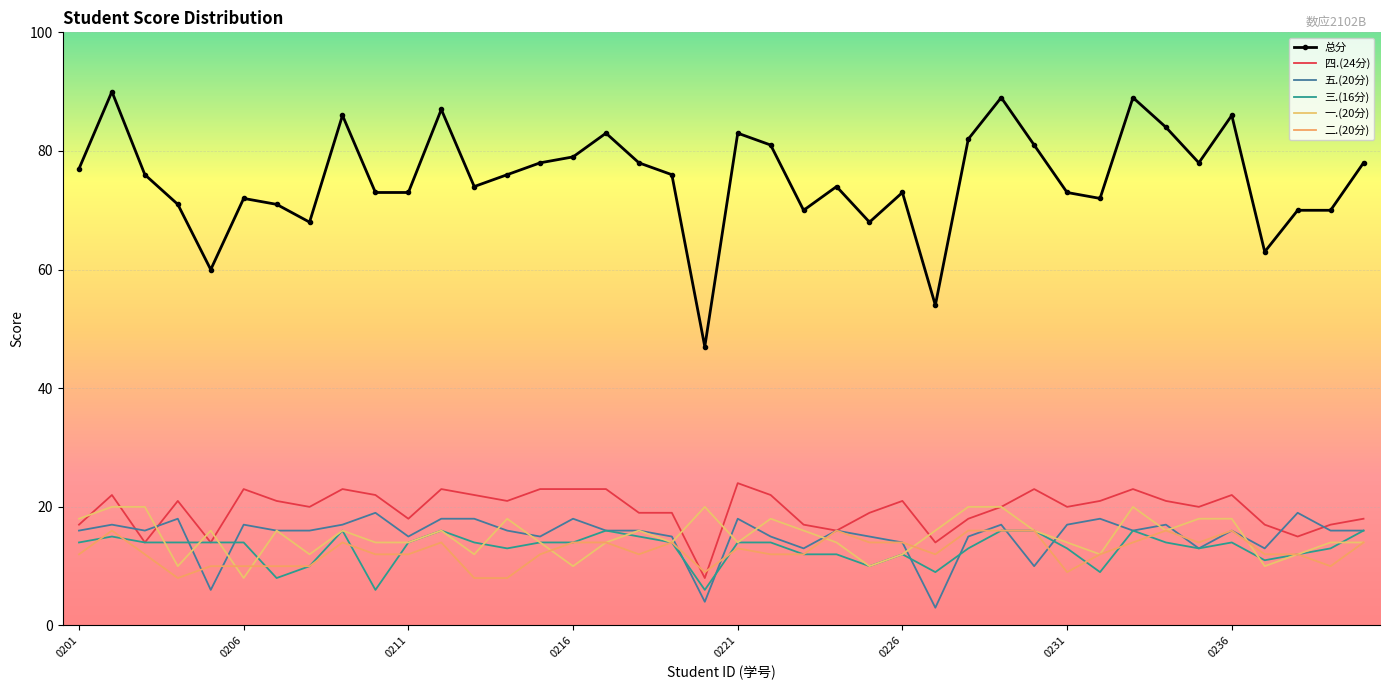

Which category has the highest value in the 五.(20分) series?

9